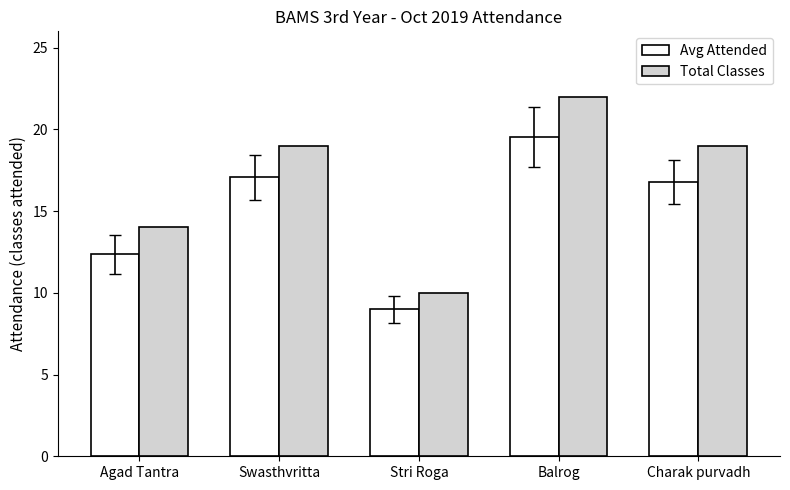

Rank the series at Balrog from lowest to highest value.

Avg Attended, Total Classes